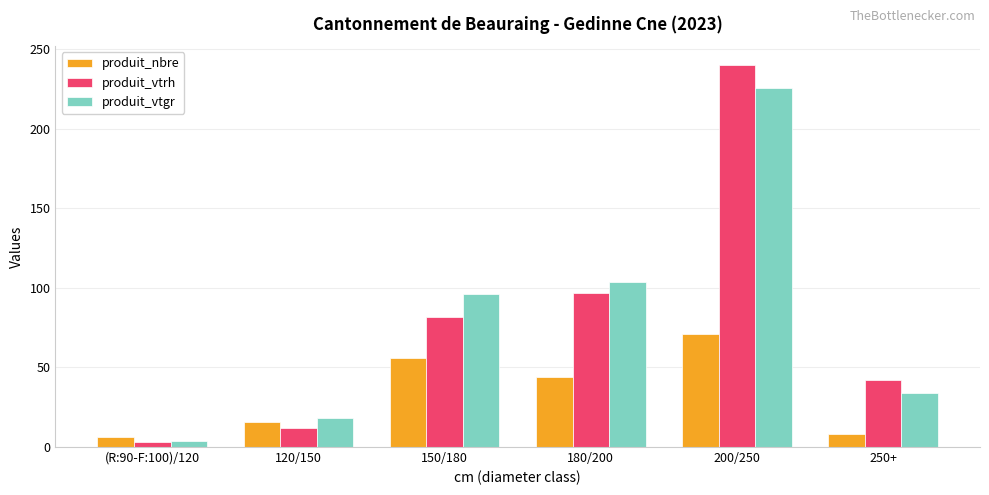

What position from the right is 200/250?

2